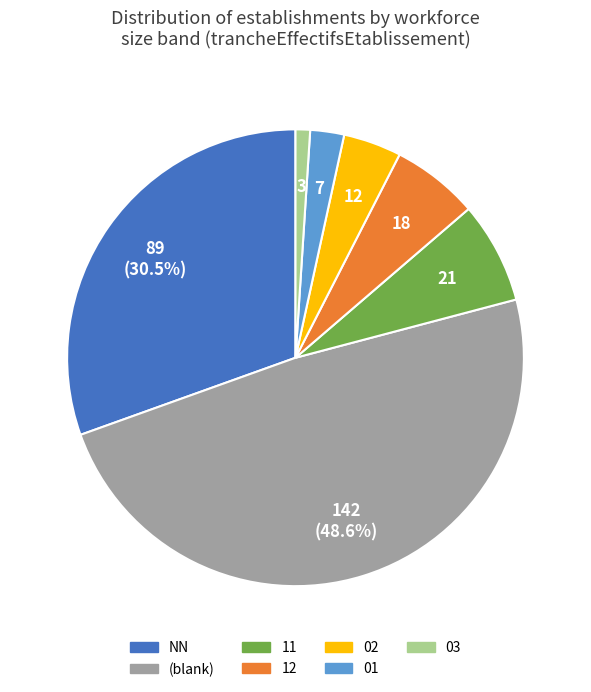

How many segments does this pie chart have?

7